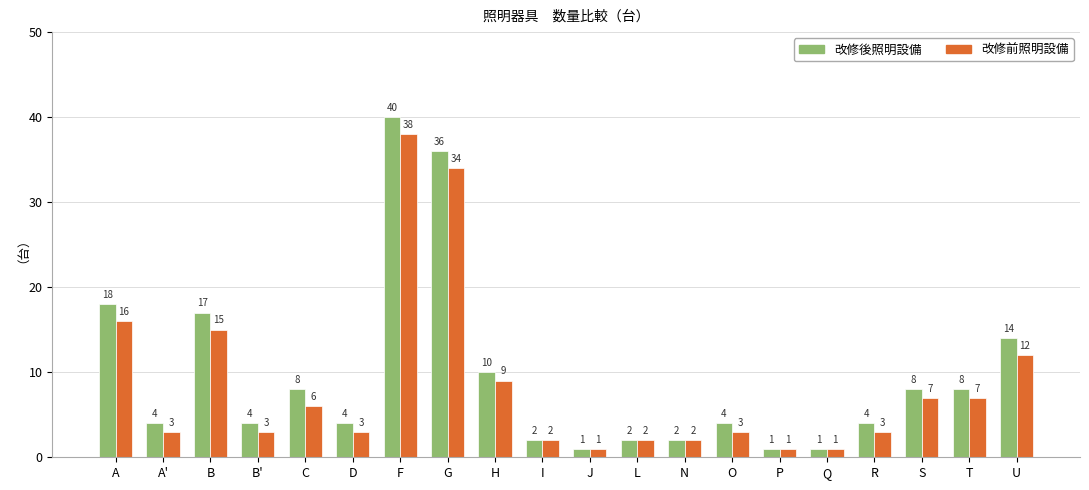

Is the value of 改修後照明設備 at G greater than the value of 改修前照明設備 at N?

Yes